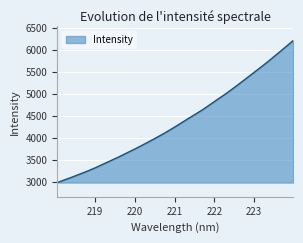

What is the difference between the maximum and minimum values?

3231.2